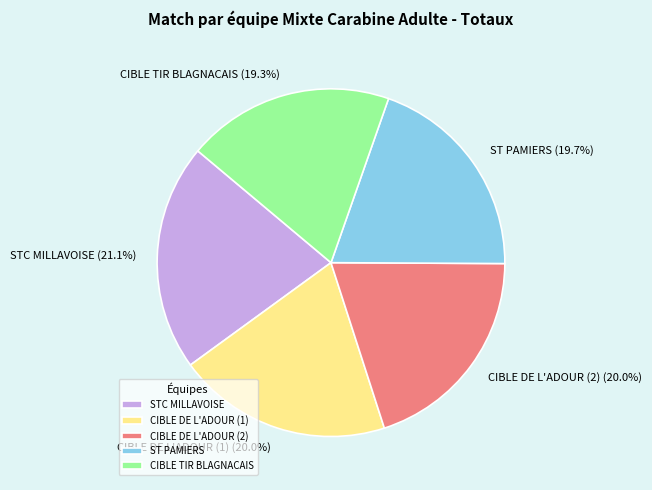

Which slice is the largest?

STC MILLAVOISE